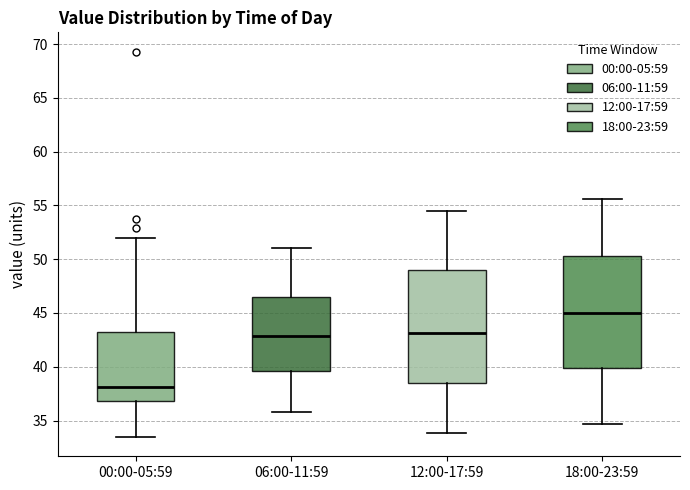

Reading left to right, read every box against the y-axis: the position of its median line, the range the box covers, and the ends of its whiskers. The values are not printed on the chart, so give them approximately, as read against the axis.

00:00-05:59: median 38.0, box 37.0 to 43.0, whiskers 33.5 to 52.0
06:00-11:59: median 43.0, box 39.5 to 46.5, whiskers 36.0 to 51.0
12:00-17:59: median 43.0, box 38.5 to 49.0, whiskers 34.0 to 54.5
18:00-23:59: median 45.0, box 40.0 to 50.5, whiskers 34.5 to 55.5